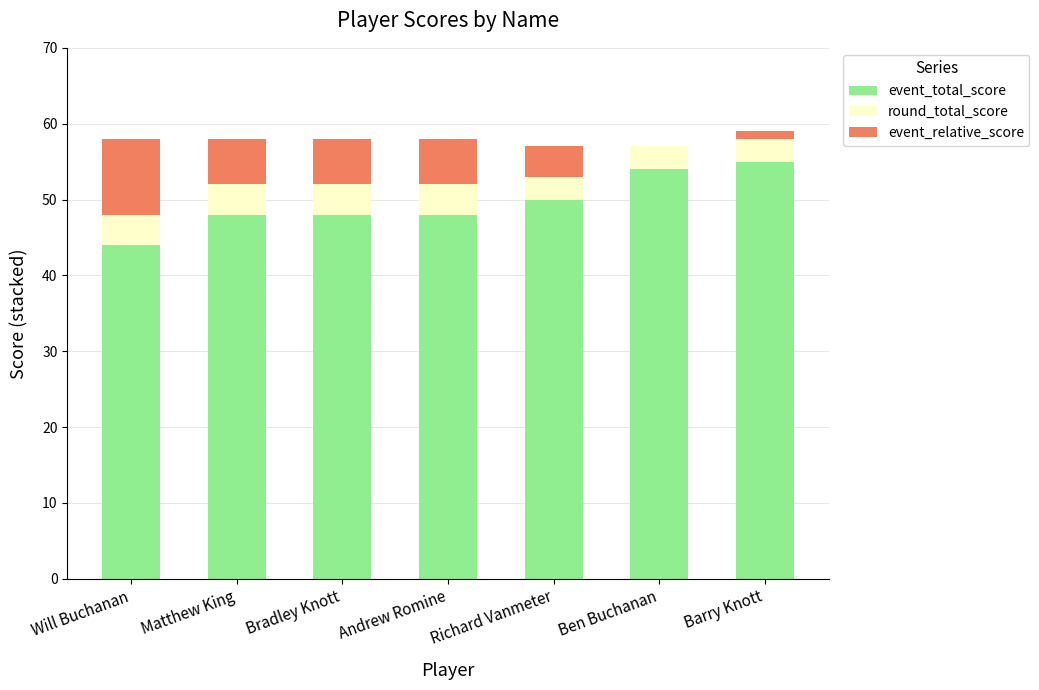

What is the highest value of the event_total_score series?

55